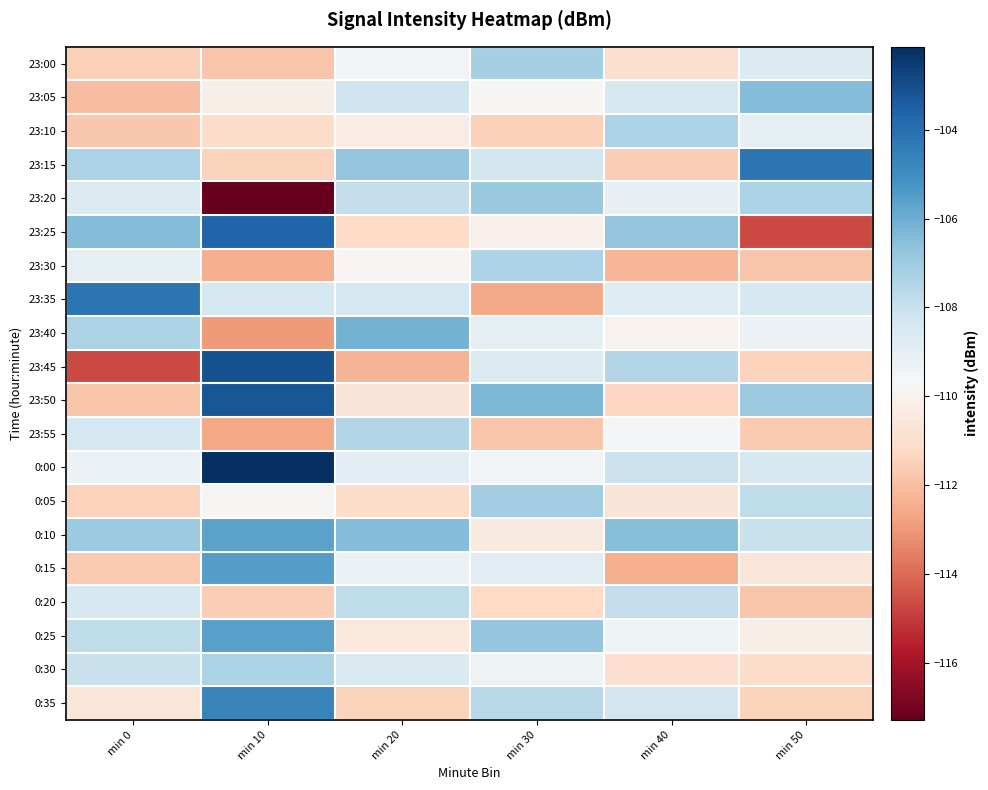

Reading left to right, list all the values displayed in this chart.

23:00: min 0=-111.5	min 10=-111.8	min 20=-109.5	min 30=-107.2	min 40=-110.9	min 50=-108.7
23:05: min 0=-112.0	min 10=-110.2	min 20=-108.2	min 30=-109.8	min 40=-108.5	min 50=-106.4
23:10: min 0=-111.8	min 10=-111.1	min 20=-110.3	min 30=-111.5	min 40=-107.3	min 50=-109.0
23:15: min 0=-107.3	min 10=-111.4	min 20=-106.7	min 30=-108.3	min 40=-111.6	min 50=-104.2
23:20: min 0=-108.7	min 10=-117.3	min 20=-107.9	min 30=-106.9	min 40=-109.1	min 50=-107.3
23:25: min 0=-106.4	min 10=-103.6	min 20=-111.2	min 30=-110.1	min 40=-106.7	min 50=-114.7
23:30: min 0=-109.0	min 10=-112.5	min 20=-109.8	min 30=-107.4	min 40=-112.2	min 50=-111.8
23:35: min 0=-104.2	min 10=-108.4	min 20=-108.4	min 30=-112.6	min 40=-108.8	min 50=-108.4
23:40: min 0=-107.3	min 10=-112.9	min 20=-106.1	min 30=-109.0	min 40=-110.0	min 50=-109.3
23:45: min 0=-114.7	min 10=-103.1	min 20=-112.3	min 30=-108.7	min 40=-107.5	min 50=-111.5
23:50: min 0=-111.8	min 10=-103.2	min 20=-110.7	min 30=-106.3	min 40=-111.3	min 50=-106.9
23:55: min 0=-108.4	min 10=-112.6	min 20=-107.5	min 30=-111.8	min 40=-109.6	min 50=-111.7
0:00: min 0=-109.3	min 10=-102.1	min 20=-108.9	min 30=-109.5	min 40=-108.1	min 50=-108.5
0:05: min 0=-111.5	min 10=-109.8	min 20=-111.1	min 30=-107.1	min 40=-110.7	min 50=-107.8
0:10: min 0=-106.9	min 10=-105.7	min 20=-106.4	min 30=-110.4	min 40=-106.5	min 50=-108.0
0:15: min 0=-111.7	min 10=-105.6	min 20=-109.2	min 30=-108.9	min 40=-112.4	min 50=-110.6
0:20: min 0=-108.5	min 10=-111.6	min 20=-107.8	min 30=-111.2	min 40=-107.9	min 50=-111.8
0:25: min 0=-107.8	min 10=-105.6	min 20=-110.5	min 30=-106.8	min 40=-109.4	min 50=-110.2
0:30: min 0=-108.0	min 10=-107.3	min 20=-108.6	min 30=-109.3	min 40=-111.0	min 50=-111.1
0:35: min 0=-110.6	min 10=-104.6	min 20=-111.4	min 30=-107.6	min 40=-108.3	min 50=-111.4